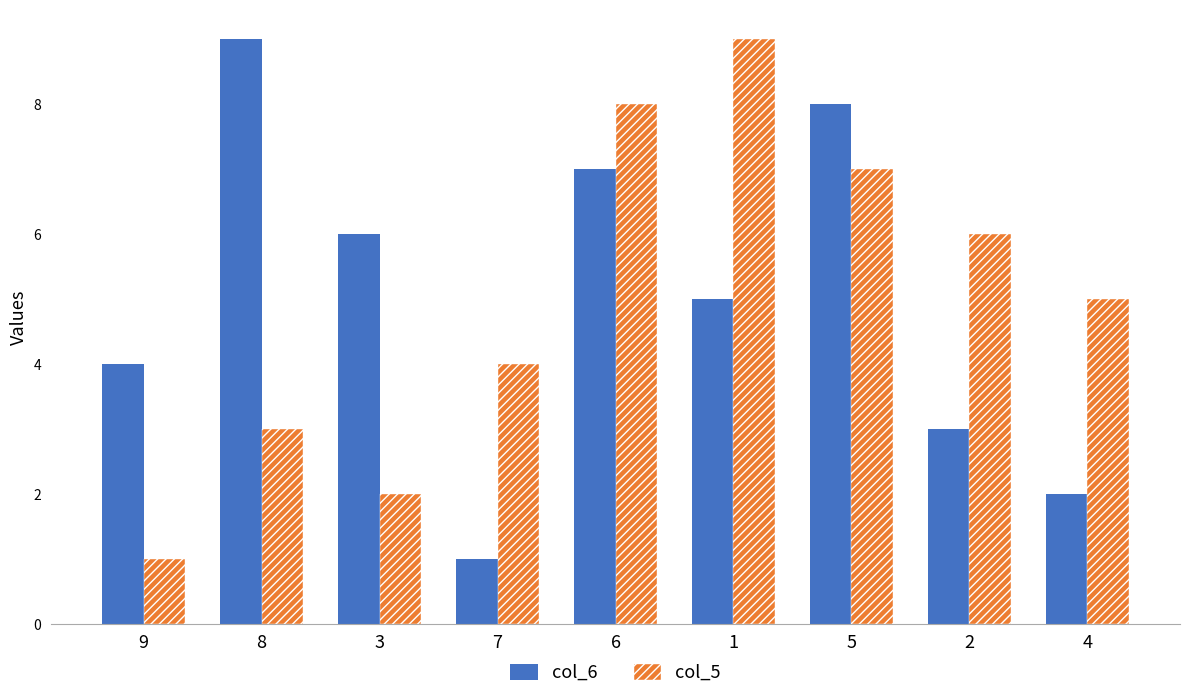

The col_6 series shows 5 at 1. True or false?

True